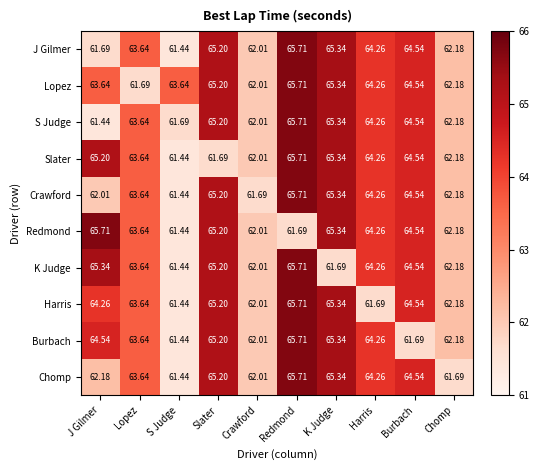

At which label is Slater closest to 63?

Lopez